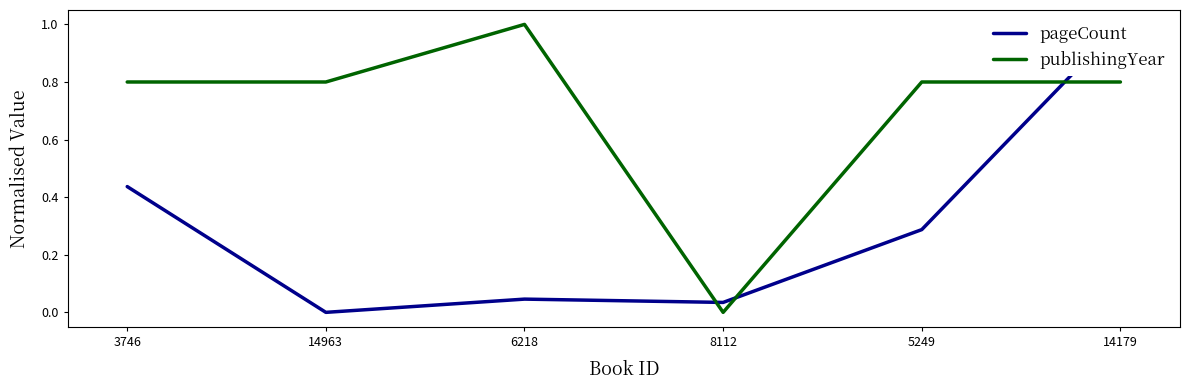

What are all the series names shown in the legend?

pageCount, publishingYear